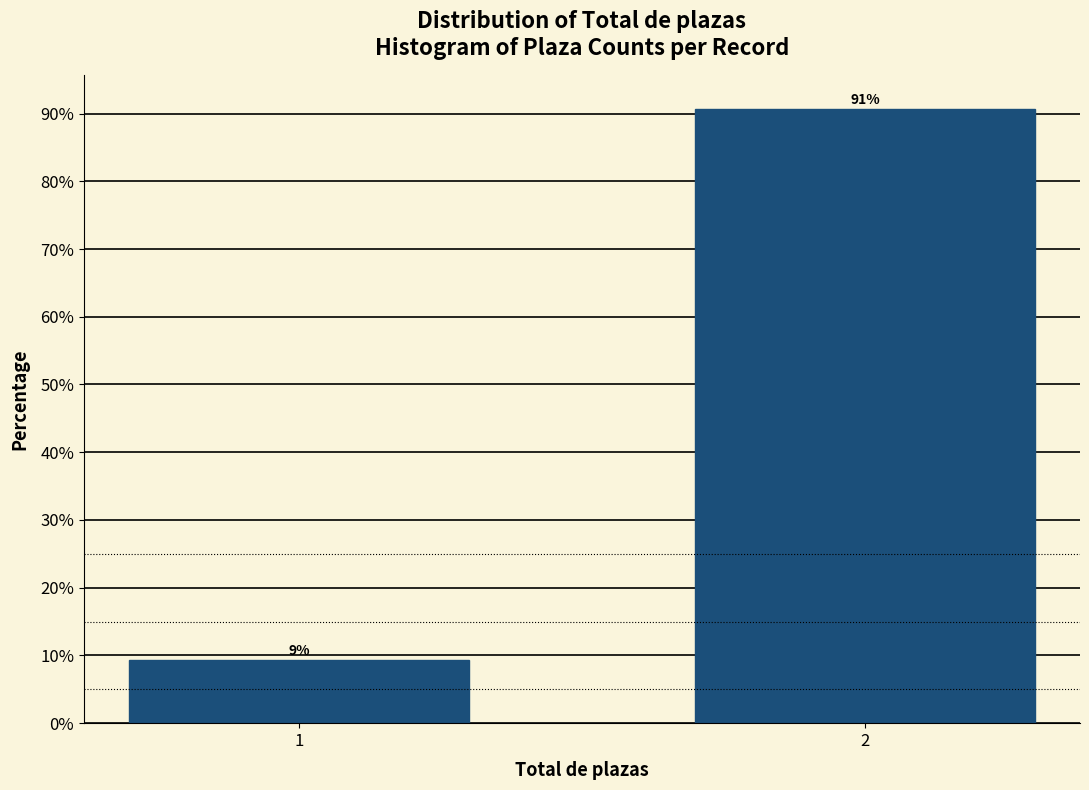

What is the maximum value shown in the chart?

90.6